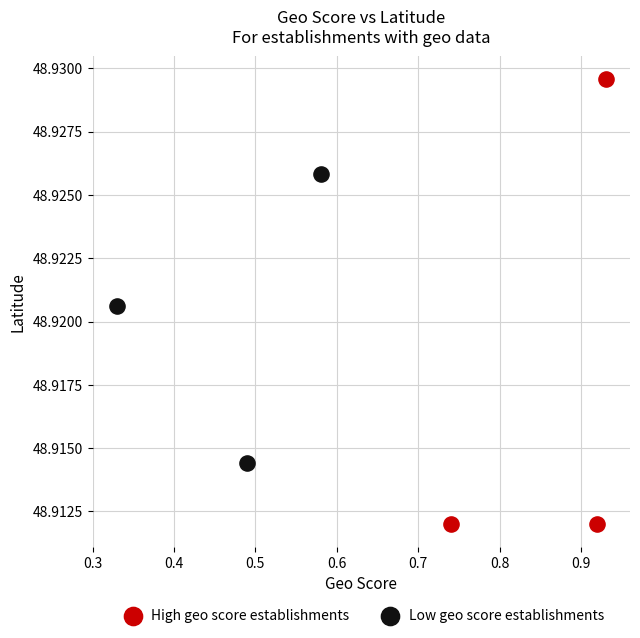

Which series has the widest spread of Y values?

High geo score establishments